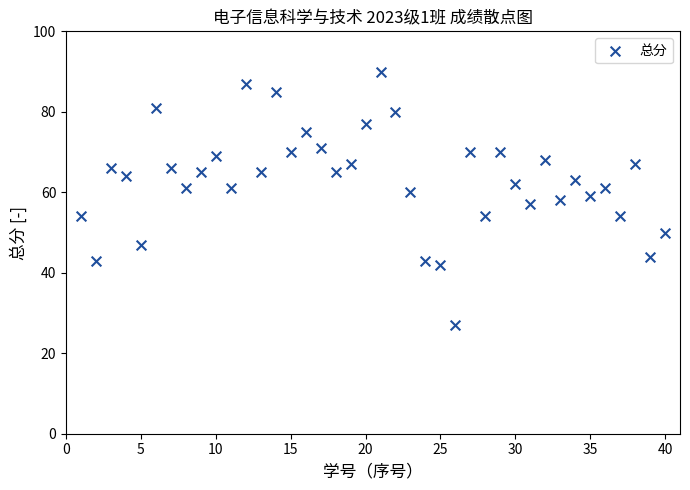

What is the range of X values (max minus min)?

39